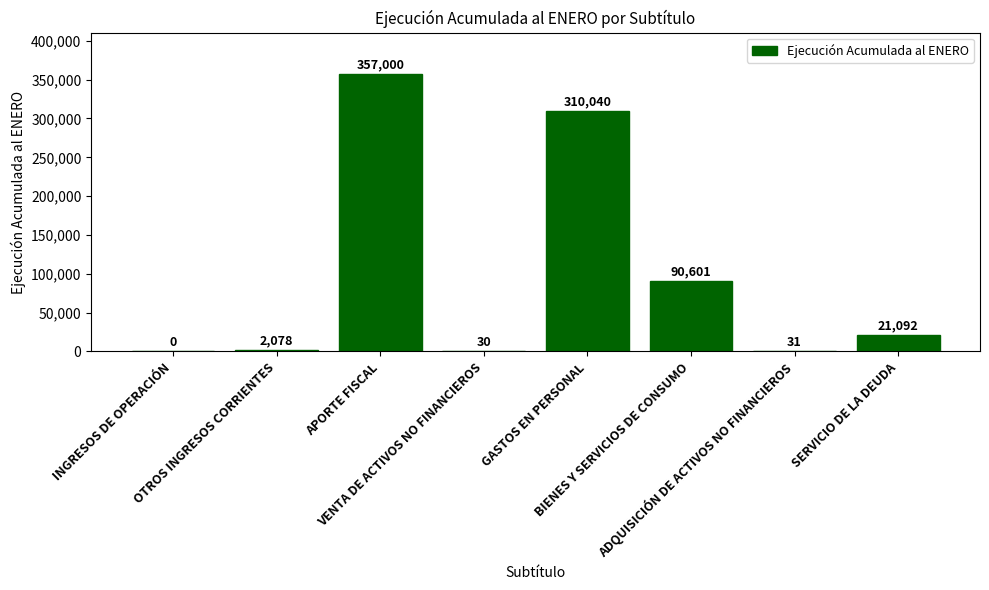

Are the bars horizontal?

No